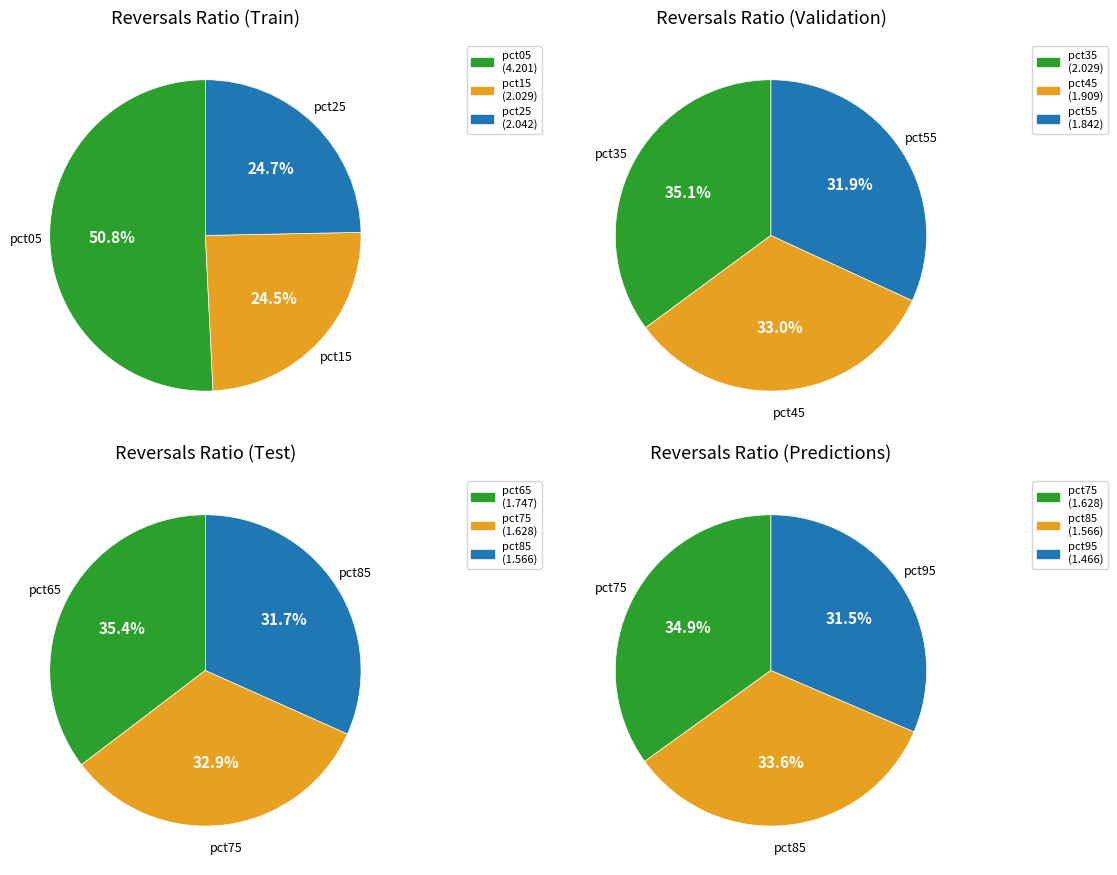

True or false: pct65 accounts for 1% of the total.

False